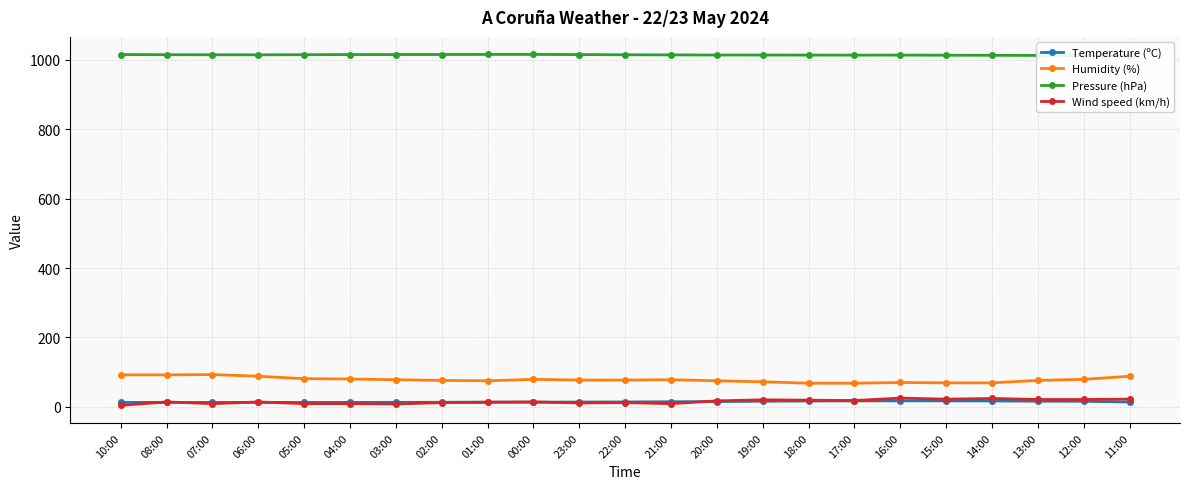

How many data points in Wind speed (km/h) are less than 14?

10